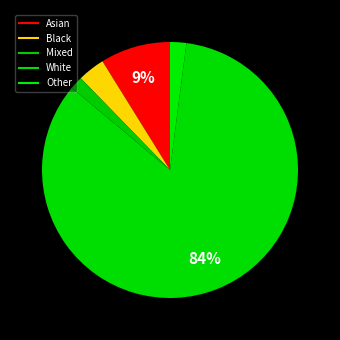

What percentage is NOT represented by Mixed?

98.4%